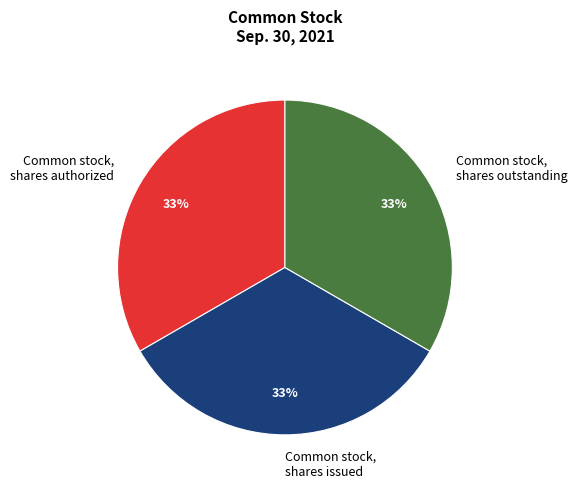

The Common stock, shares authorized slice represents 33% of the pie. True or false?

True